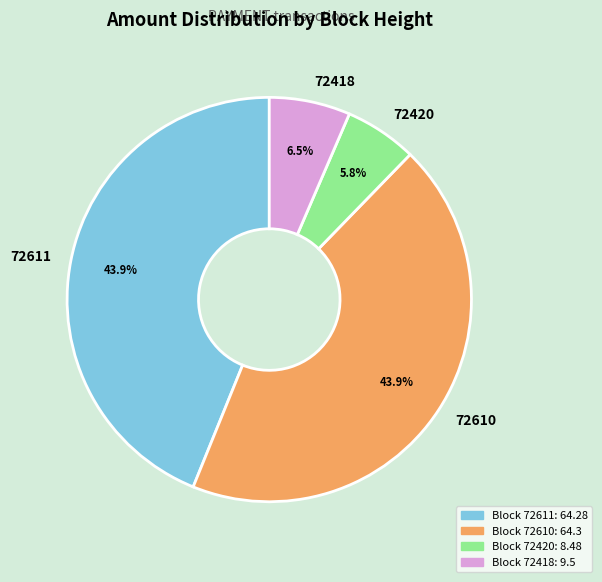

To the nearest percent, what portion does 72420 represent?

6%